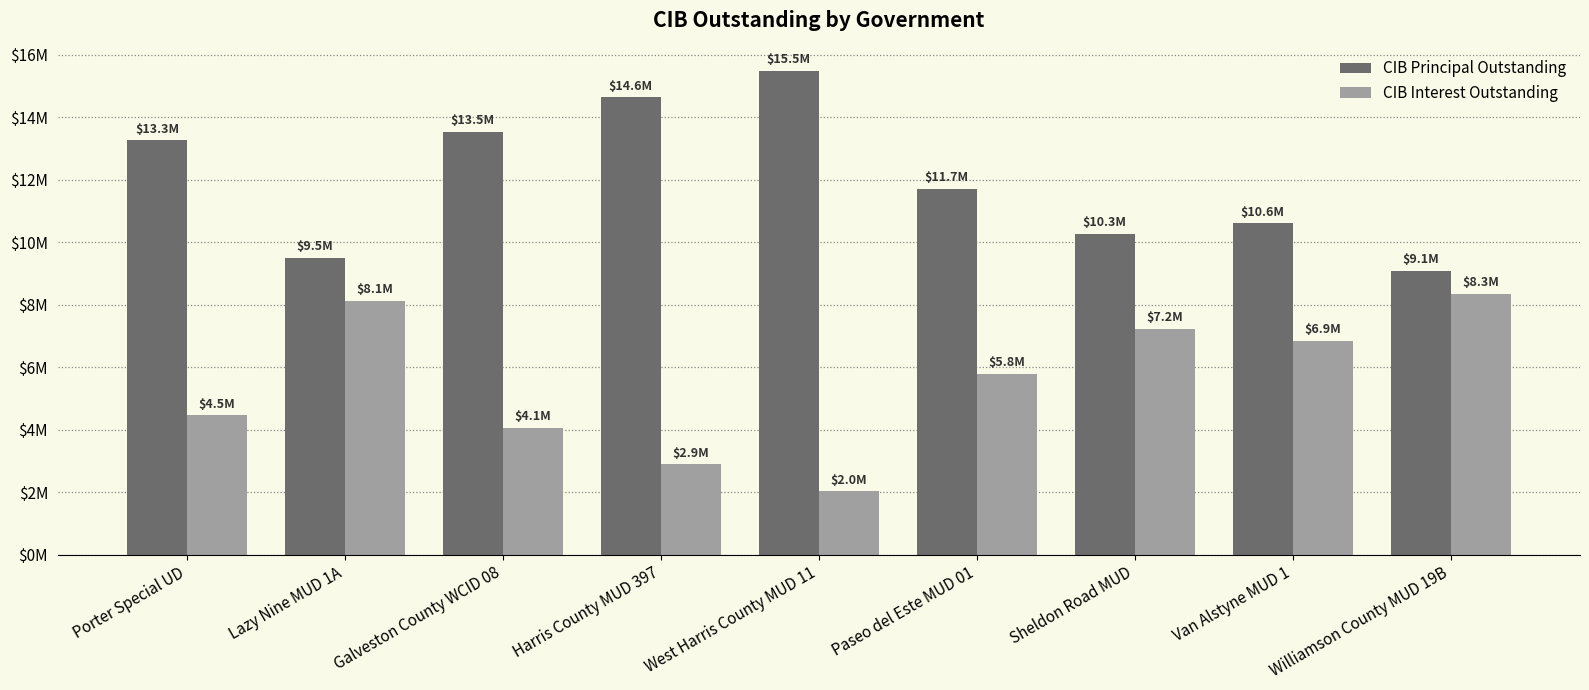

What are all the series names shown in the legend?

CIB Principal Outstanding, CIB Interest Outstanding